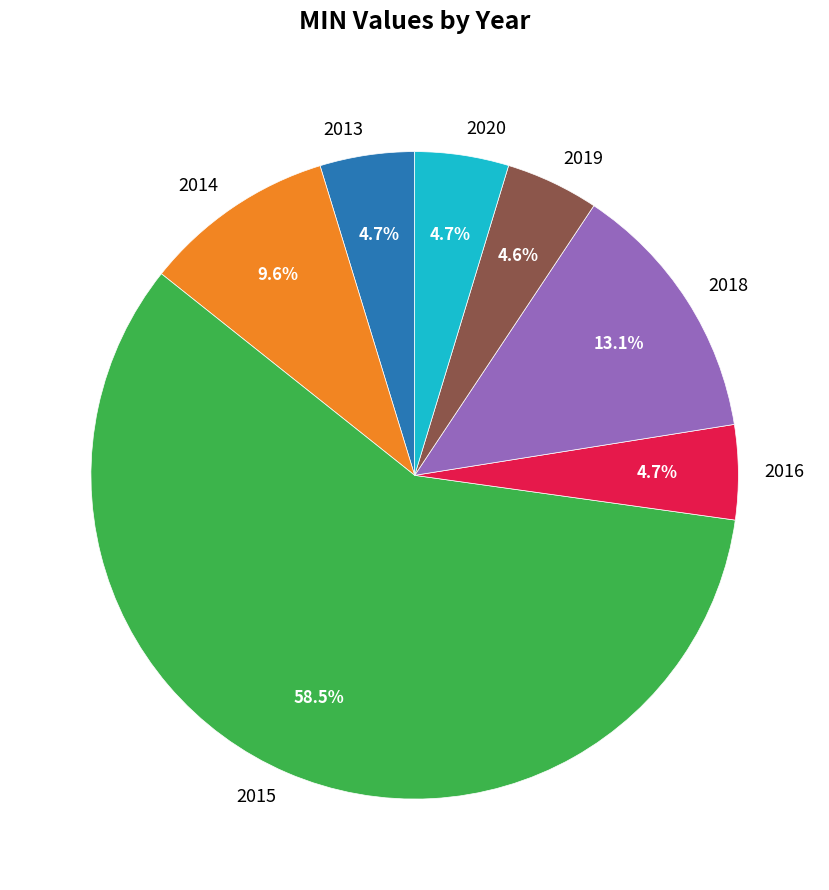

What percentage do 2014 and 2018 together represent?

22.7%